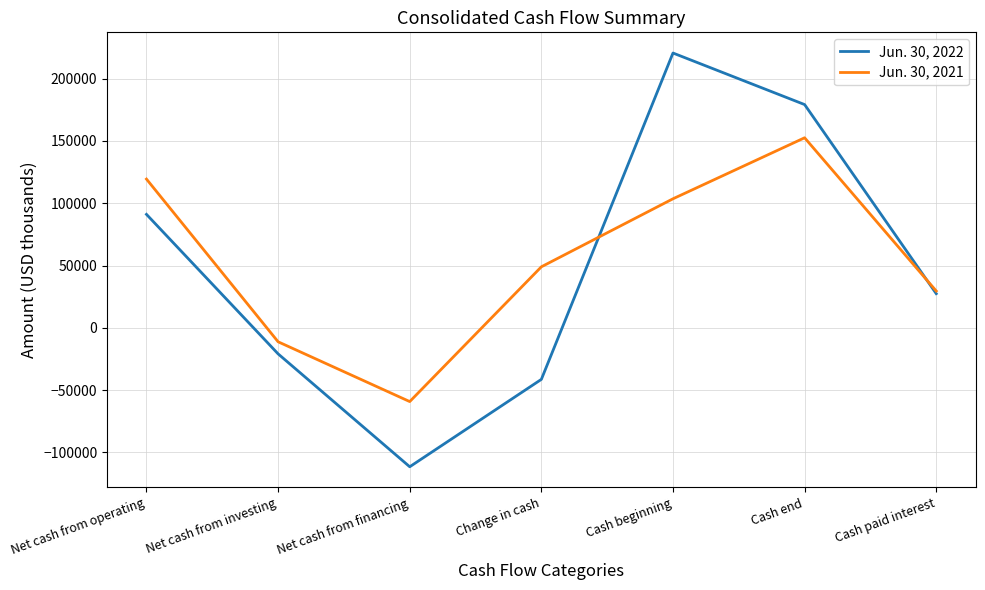

Which series changed the most between Change in cash and Cash beginning?

Jun. 30, 2022